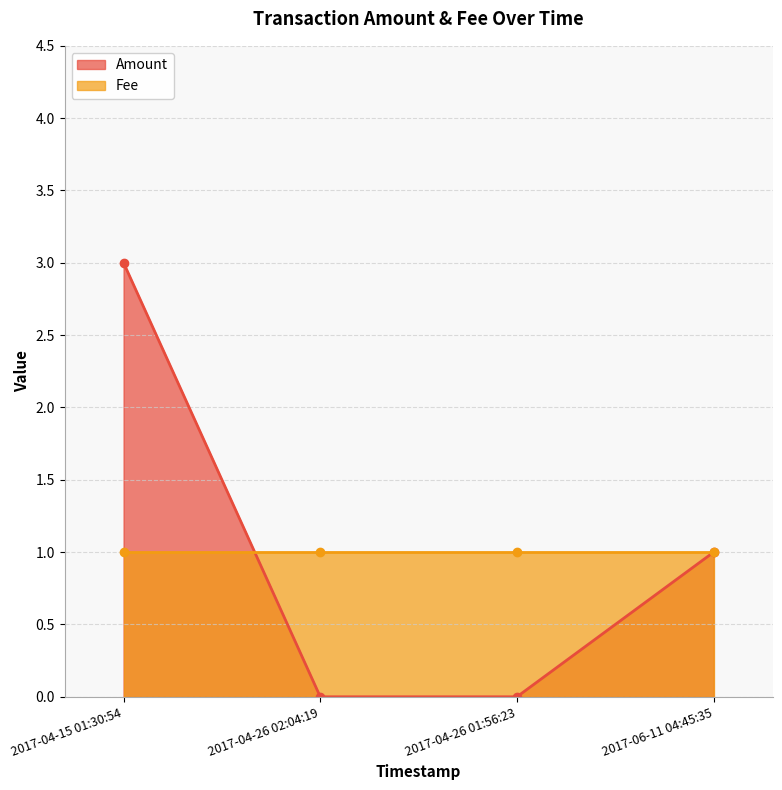

Which series has the largest total across all categories?

Amount